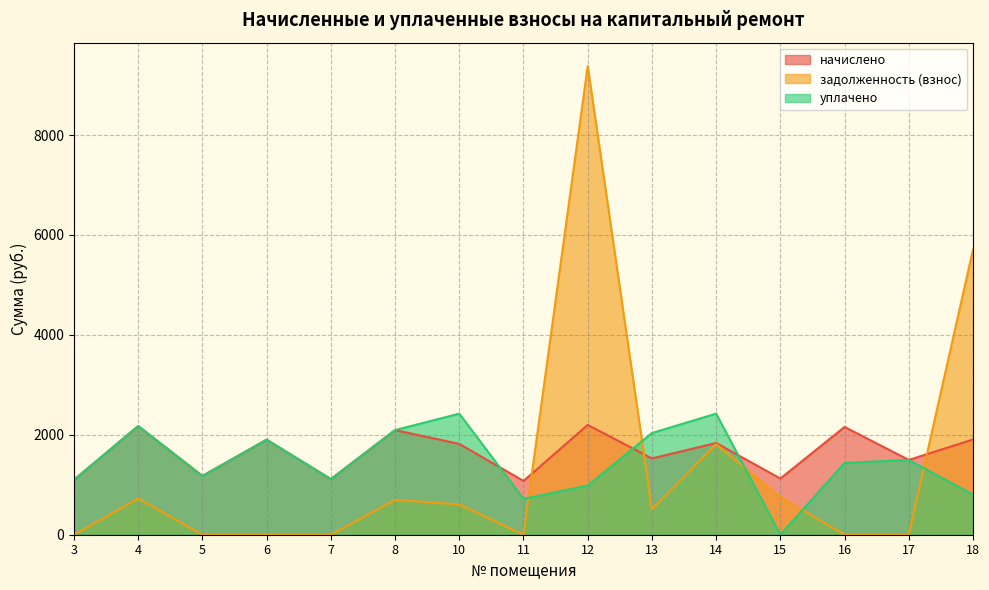

True or false: начислено has a value of 1098.7 at 3.

True